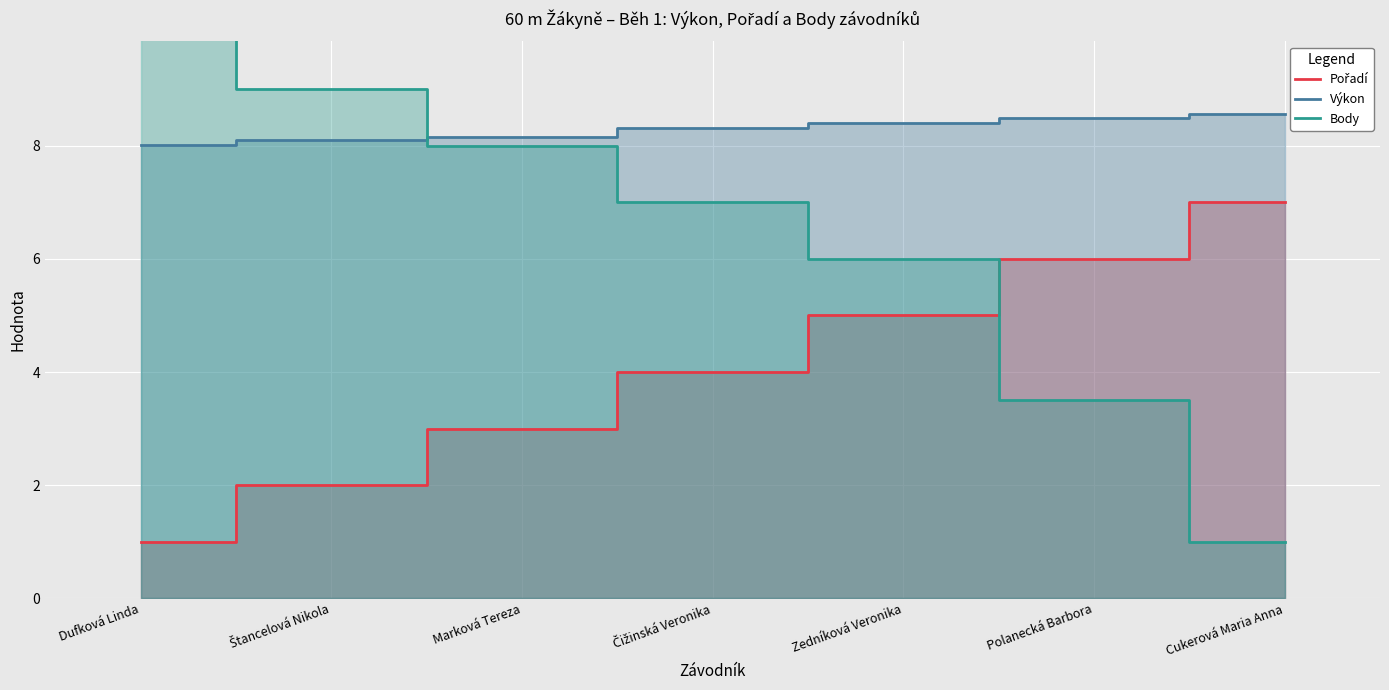

Count the Pořadí values in the range 2 to 6.

5